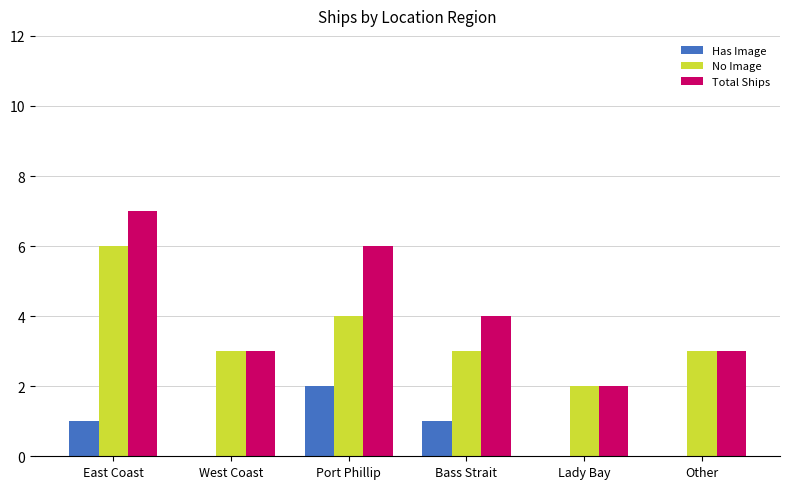

What is the average value of the No Image series?

4